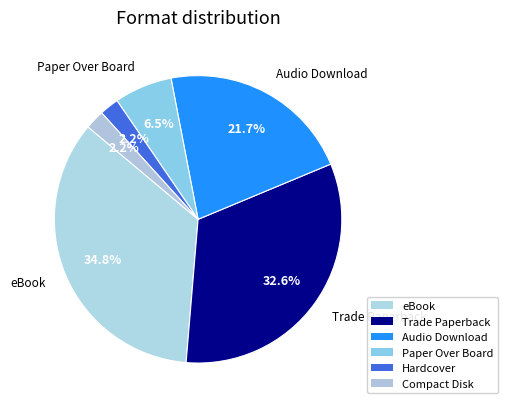

Count the number of slices in the pie.

6